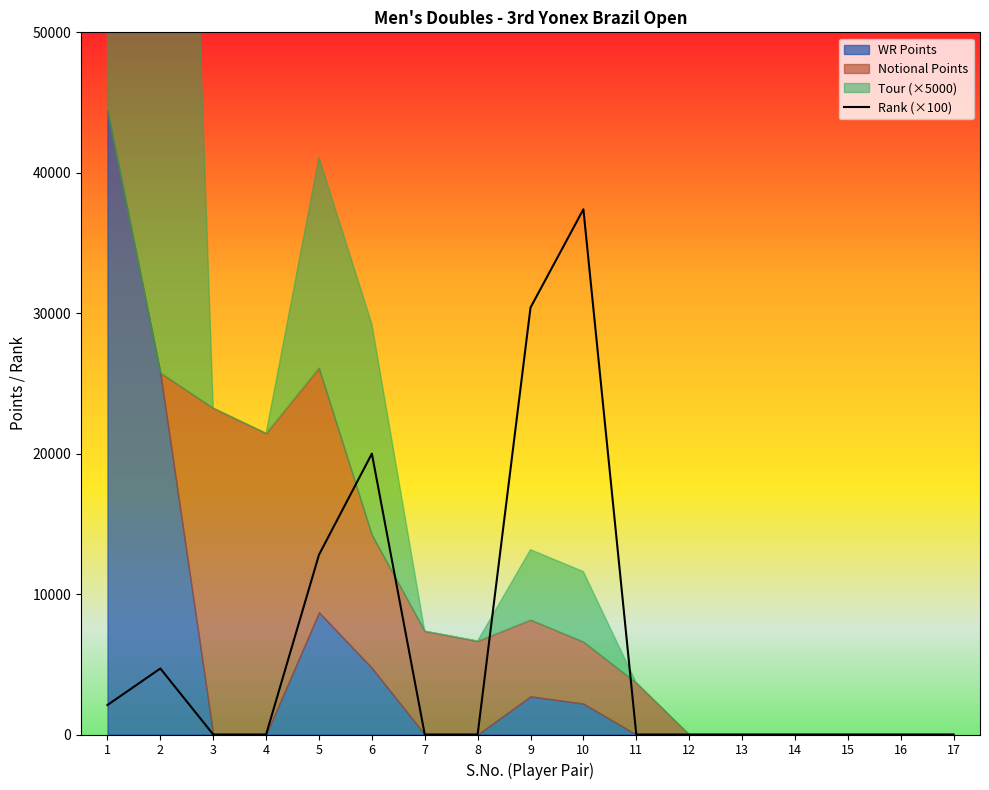

How many lines are shown in the chart?

1